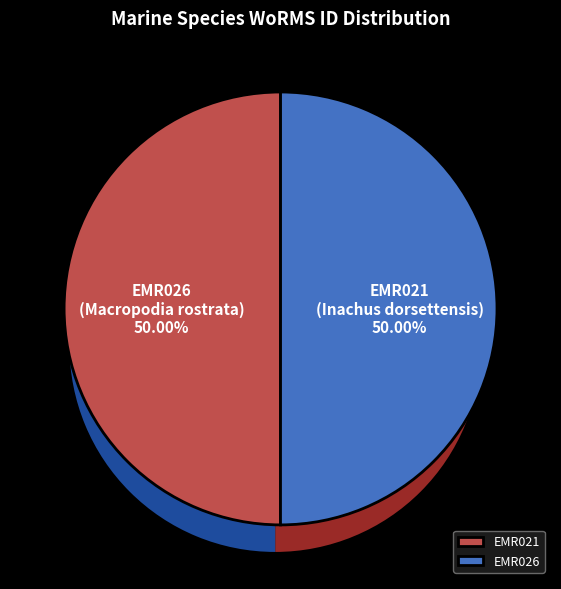

Count the number of slices in the pie.

2